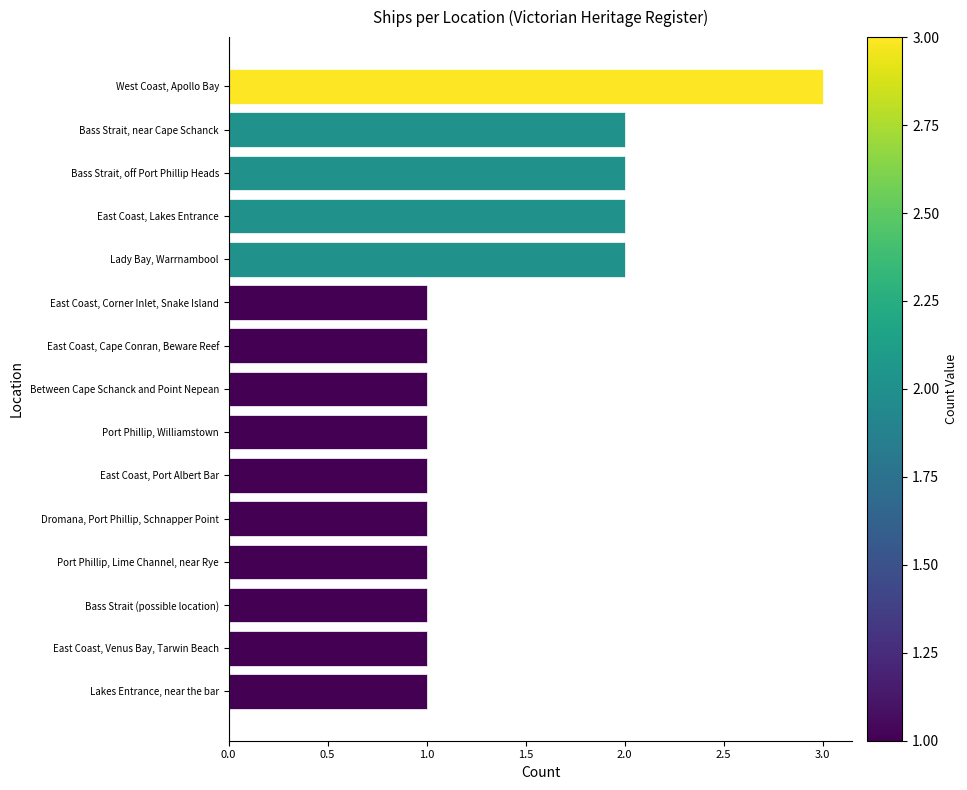

What is the sum of all values?

21